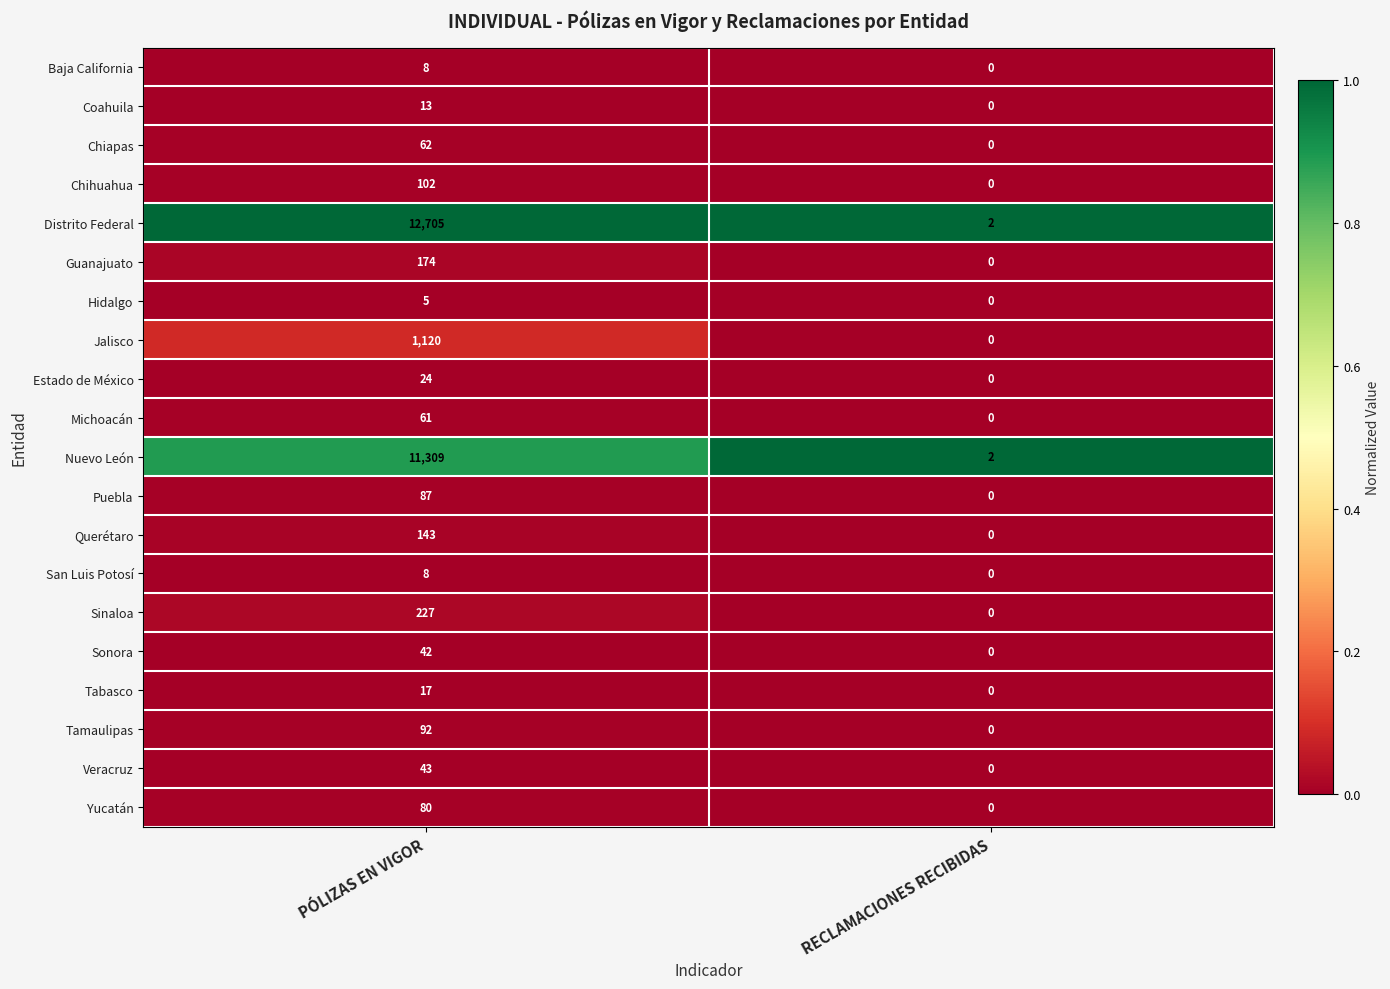

What is the difference between the maximum and minimum values in the Distrito Federal series?

12703